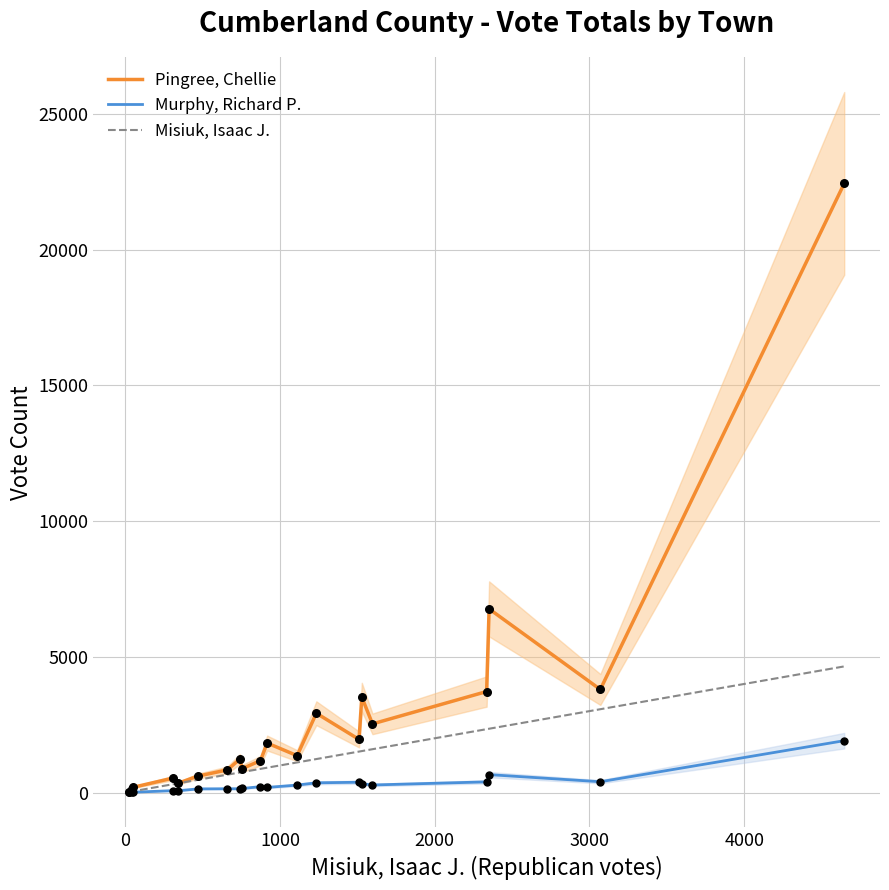

What are all the series names shown in the legend?

Pingree, Chellie, Murphy, Richard P., Misiuk, Isaac J.